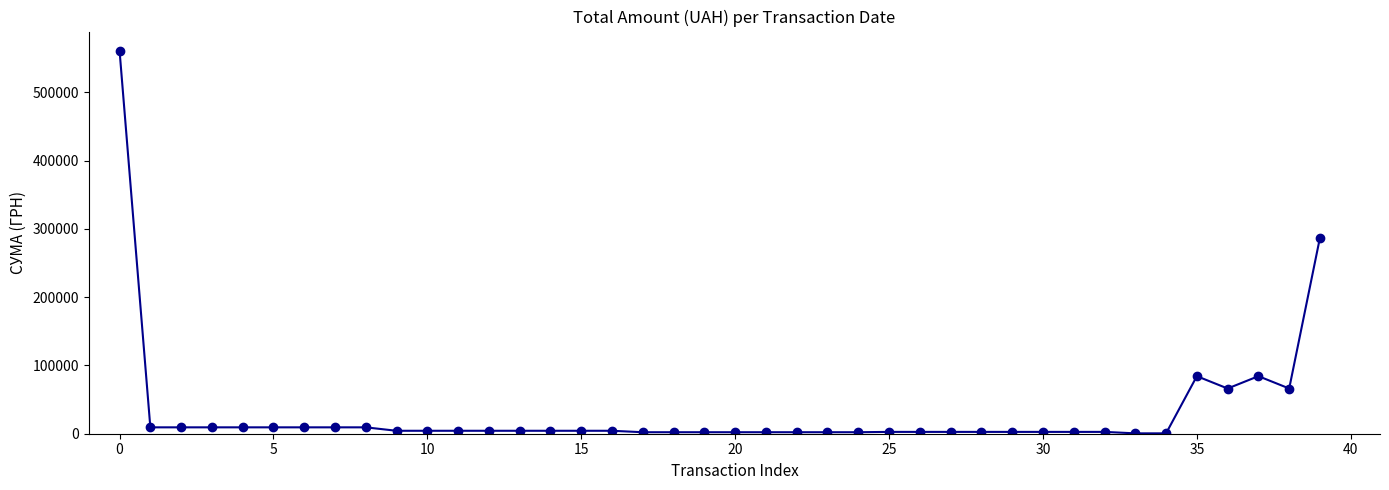

What is the difference between the maximum and second lowest values?

560589.9